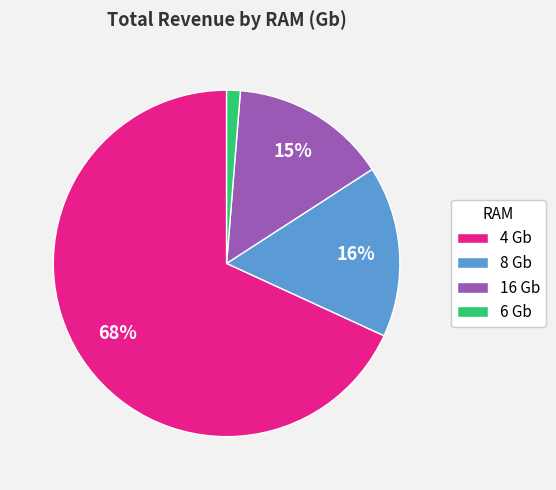

Does any single category account for the majority?

Yes